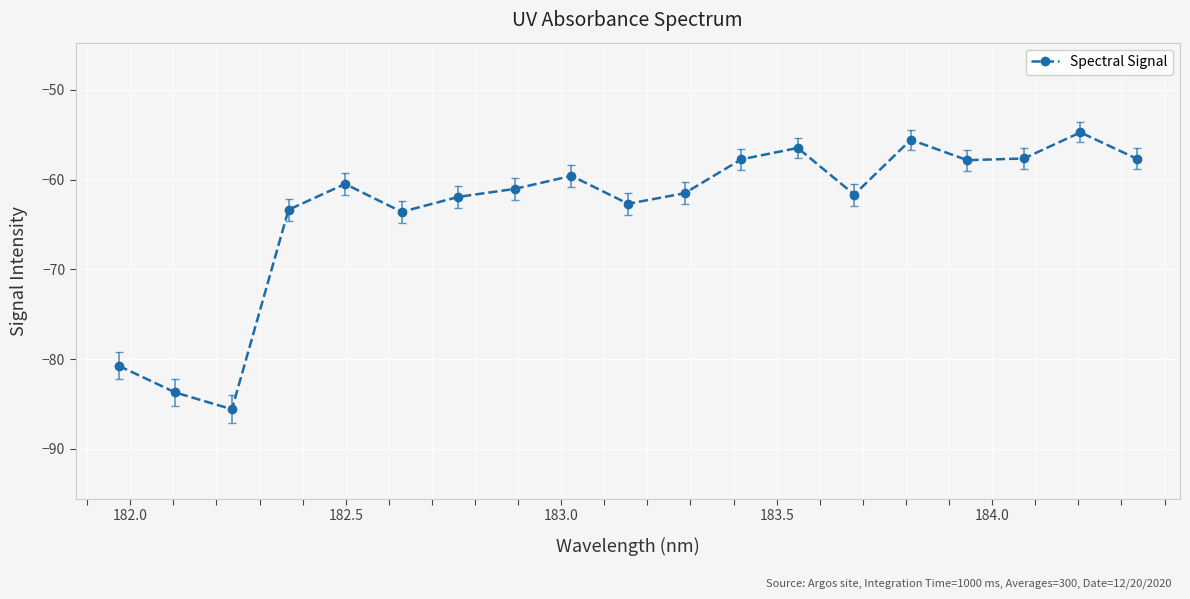

What is the difference between the maximum and minimum values?

30.9